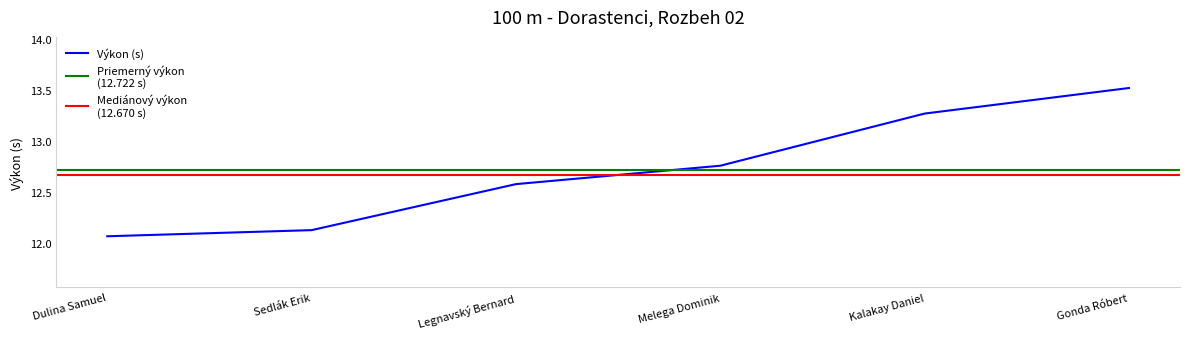

Which label corresponds to the largest value in the chart?

Gonda Róbert